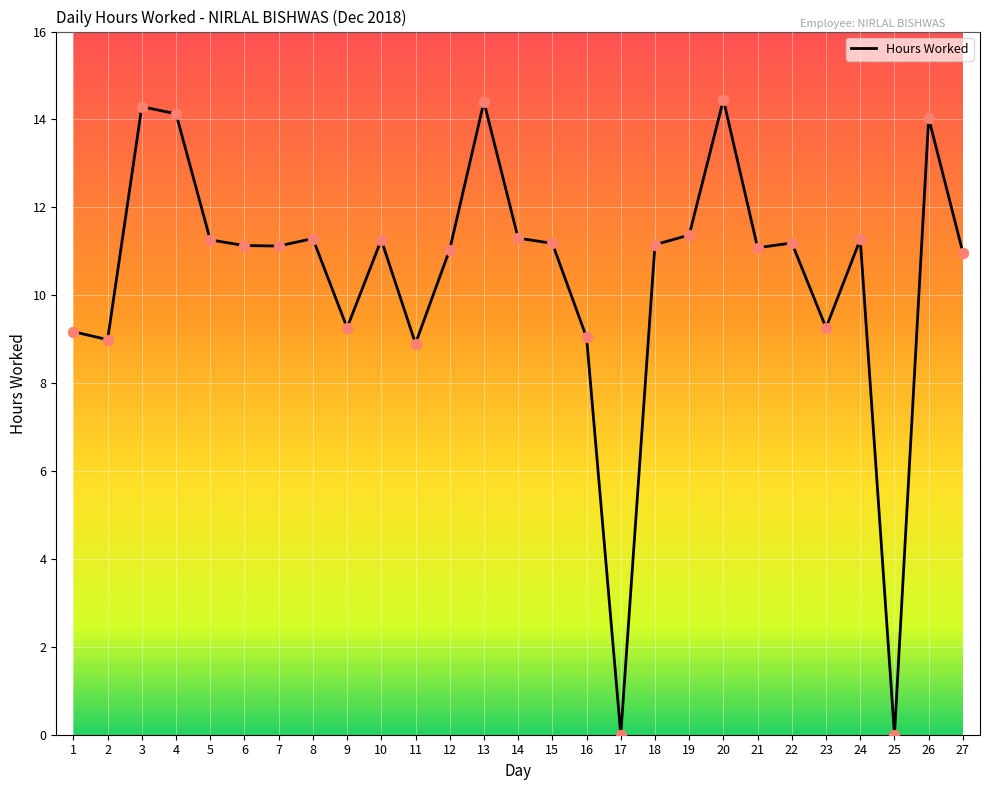

What is the change in value from 10 to 18?

-0.1